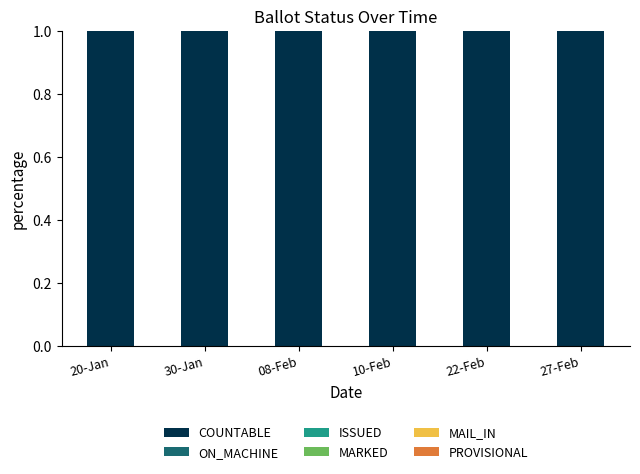

How many data points in MARKED are above 0?

5